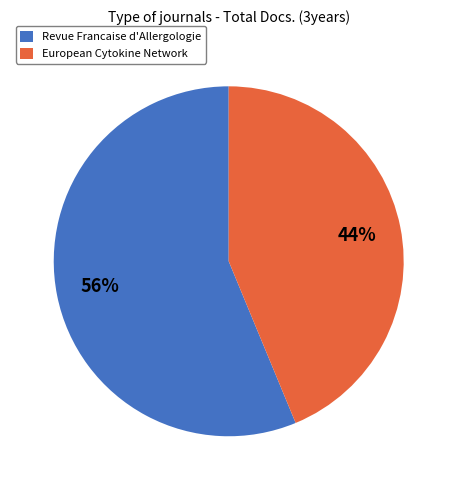

To the nearest percent, what is the combined percentage of European Cytokine Network and Revue Francaise d'Allergologie?

100%